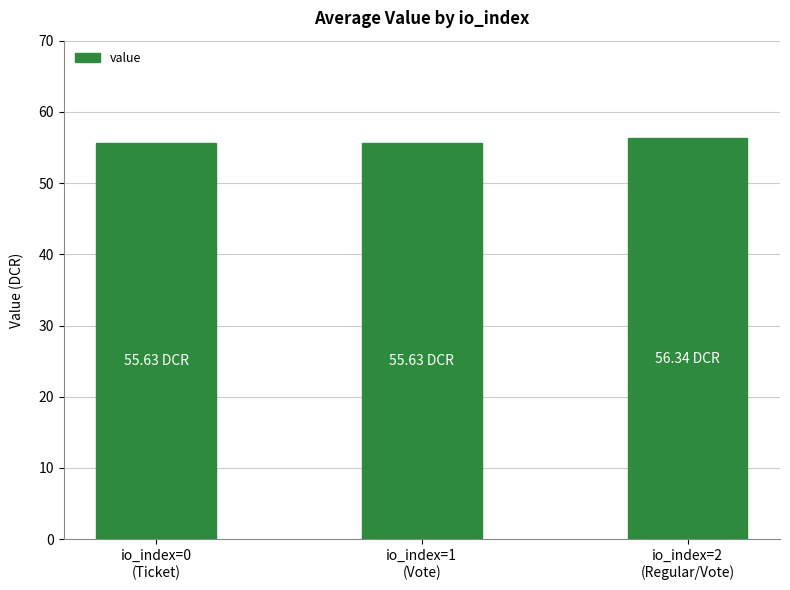

The chart shows a value of 25.0 at io_index=0
(Ticket). True or false?

False